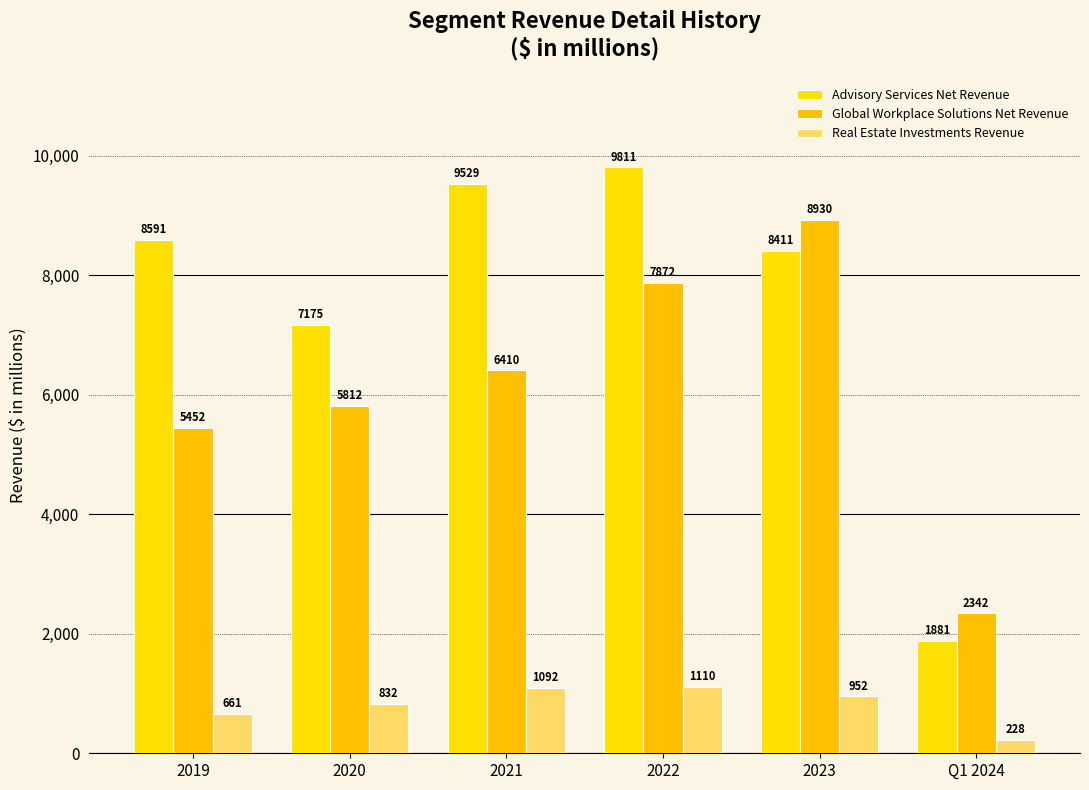

What is the difference between the highest and lowest values at Q1 2024?

2113.6